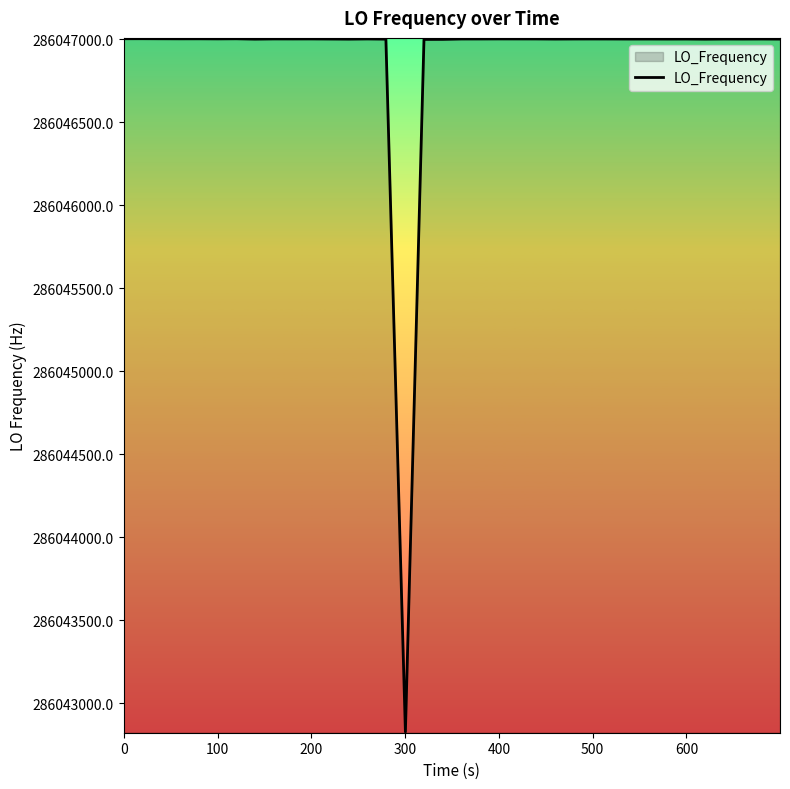

What is the greatest value displayed?

286047002.3